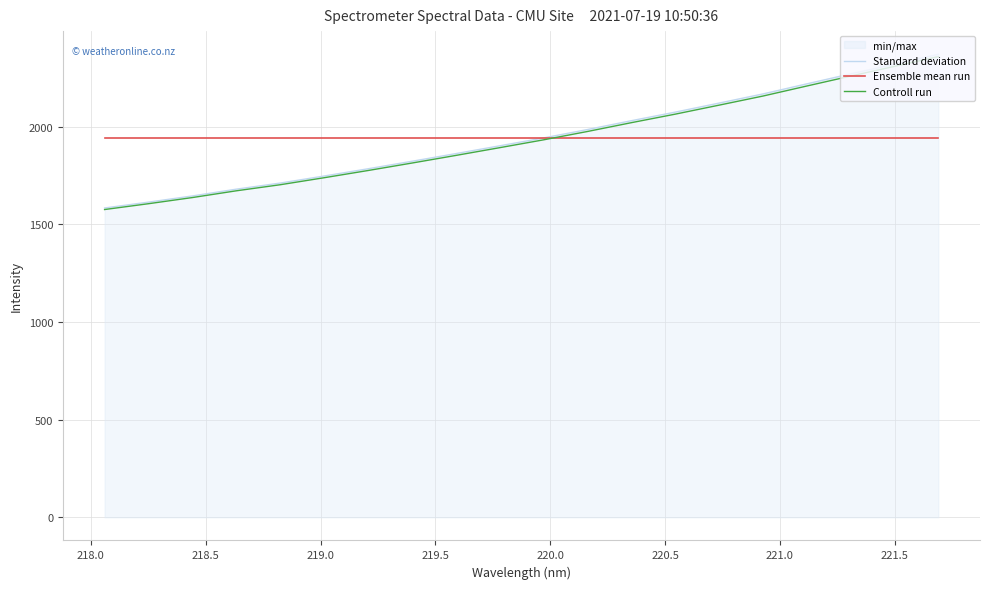

How many data points does each series have?

20